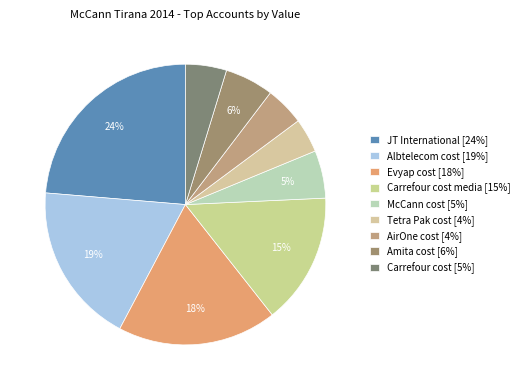

Count the number of slices in the pie.

9